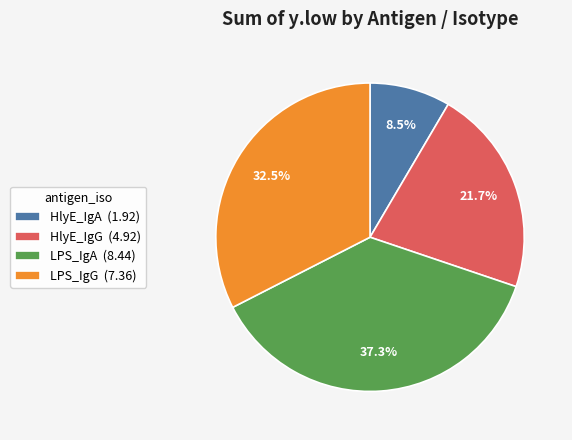

Do HlyE_IgG and HlyE_IgA together represent more than half of the pie?

No